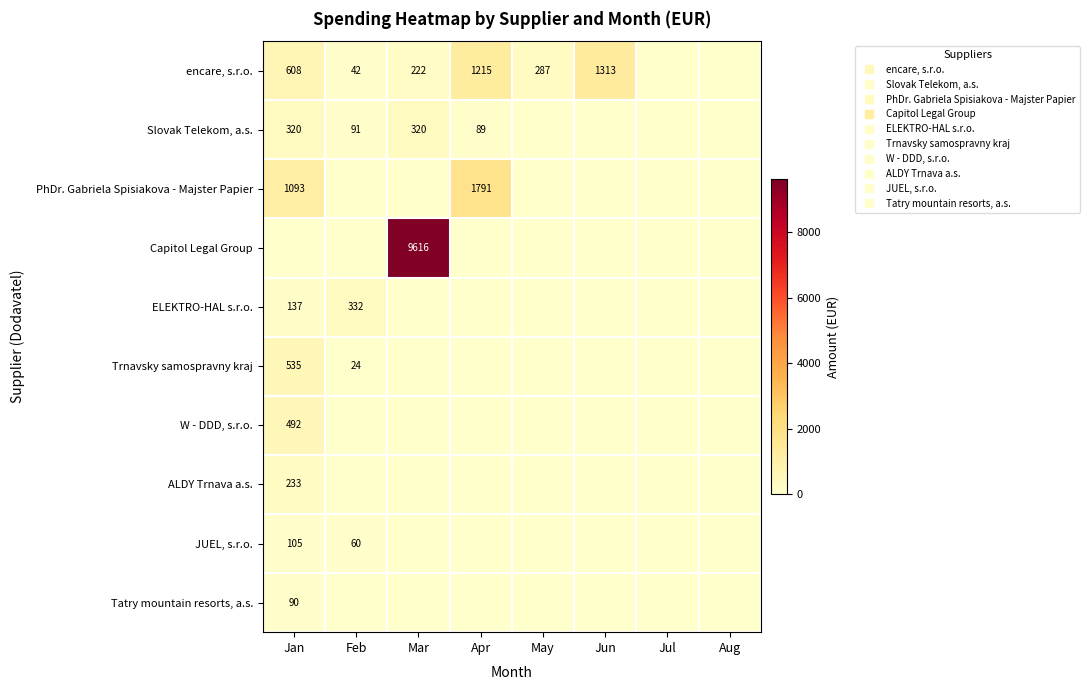

How many series are shown in this chart?

10